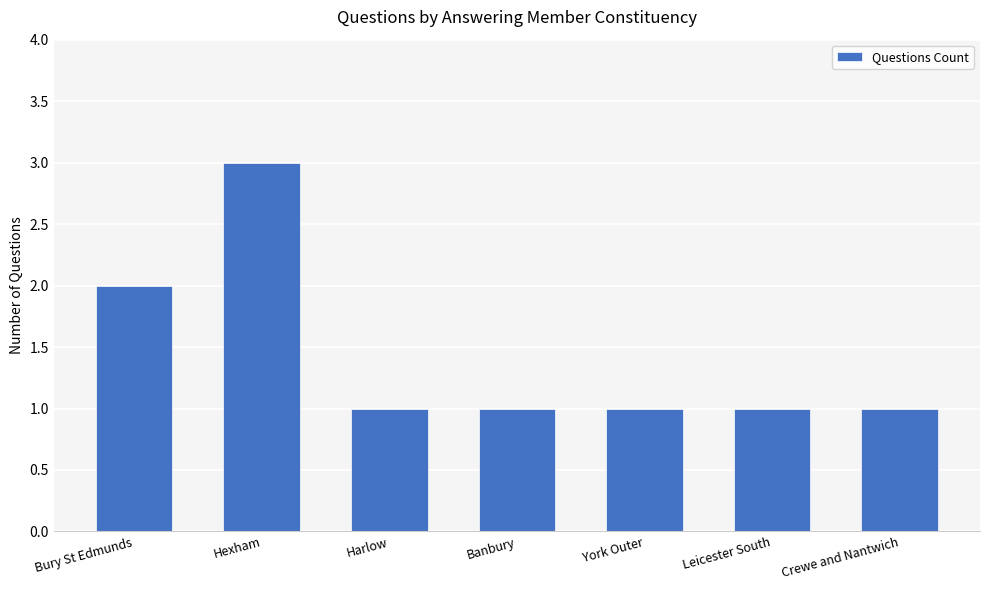

What is the label of the 2nd bar from the right?

Leicester South